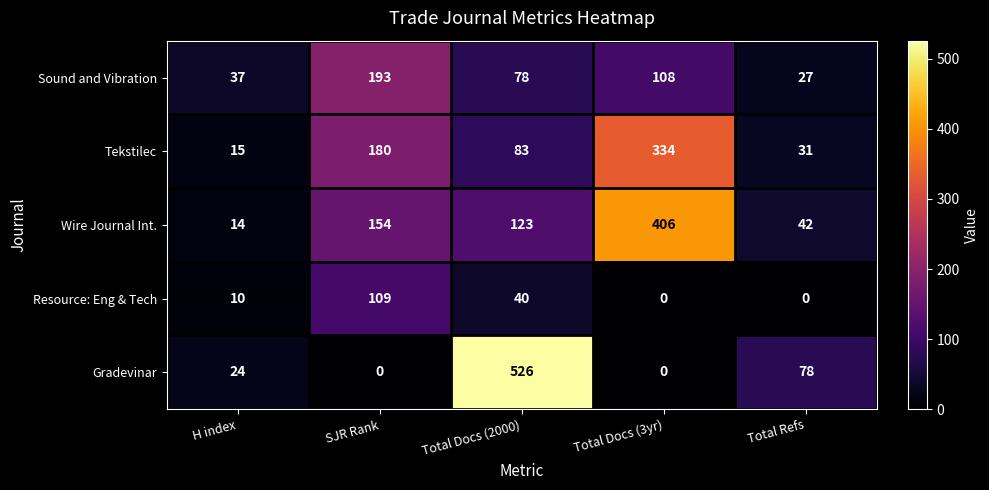

Reading left to right, extract all data points from this chart.

Sound and Vibration: H index=37	SJR Rank=193	Total Docs (2000)=78	Total Docs (3yr)=108	Total Refs=27
Tekstilec: H index=15	SJR Rank=180	Total Docs (2000)=83	Total Docs (3yr)=334	Total Refs=31
Wire Journal Int.: H index=14	SJR Rank=154	Total Docs (2000)=123	Total Docs (3yr)=406	Total Refs=42
Resource: Eng & Tech: H index=10	SJR Rank=109	Total Docs (2000)=40	Total Docs (3yr)=0	Total Refs=0
Gradevinar: H index=24	SJR Rank=0	Total Docs (2000)=526	Total Docs (3yr)=0	Total Refs=78